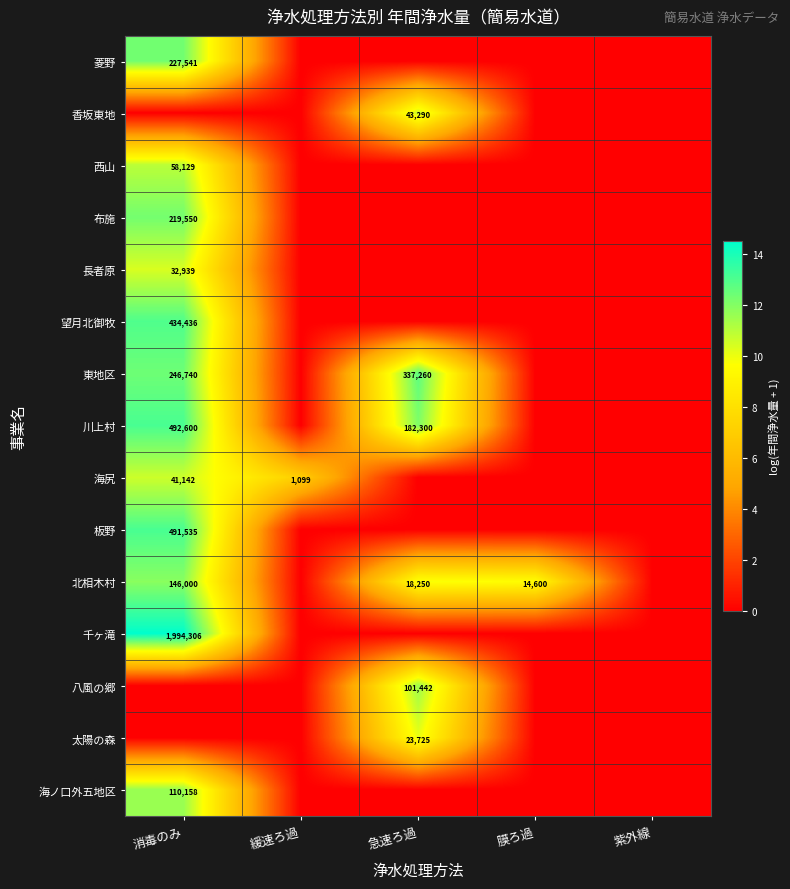

At which category is the sum across all series the highest?

消毒のみ